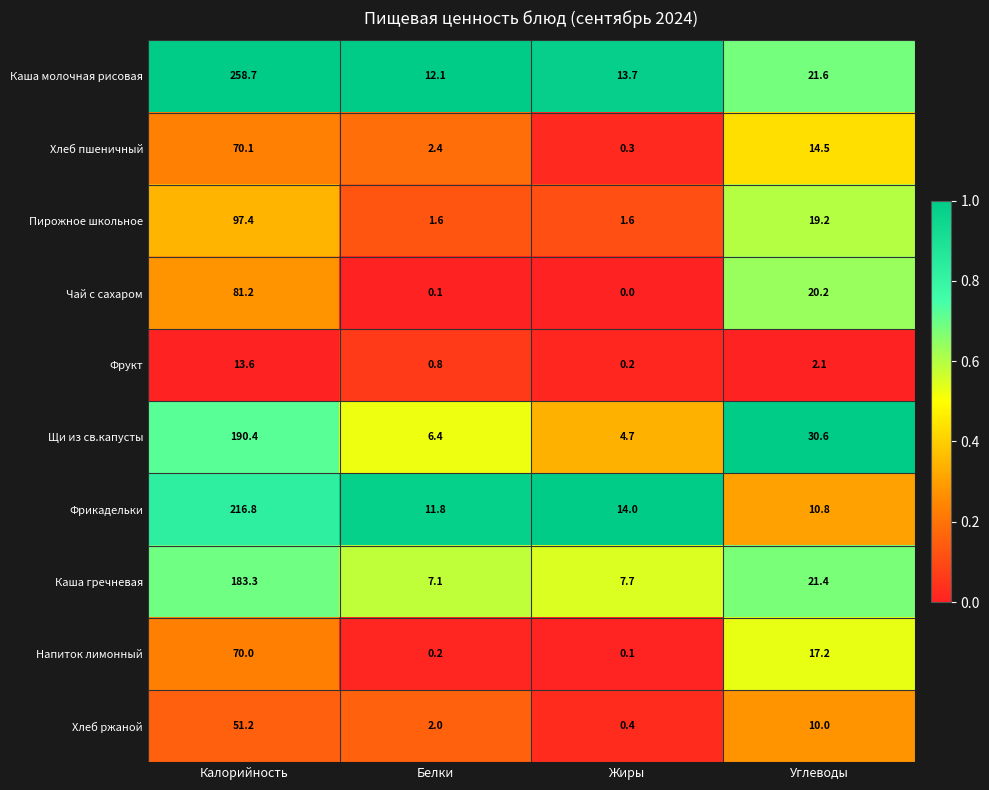

How many distinct data groups are displayed?

10